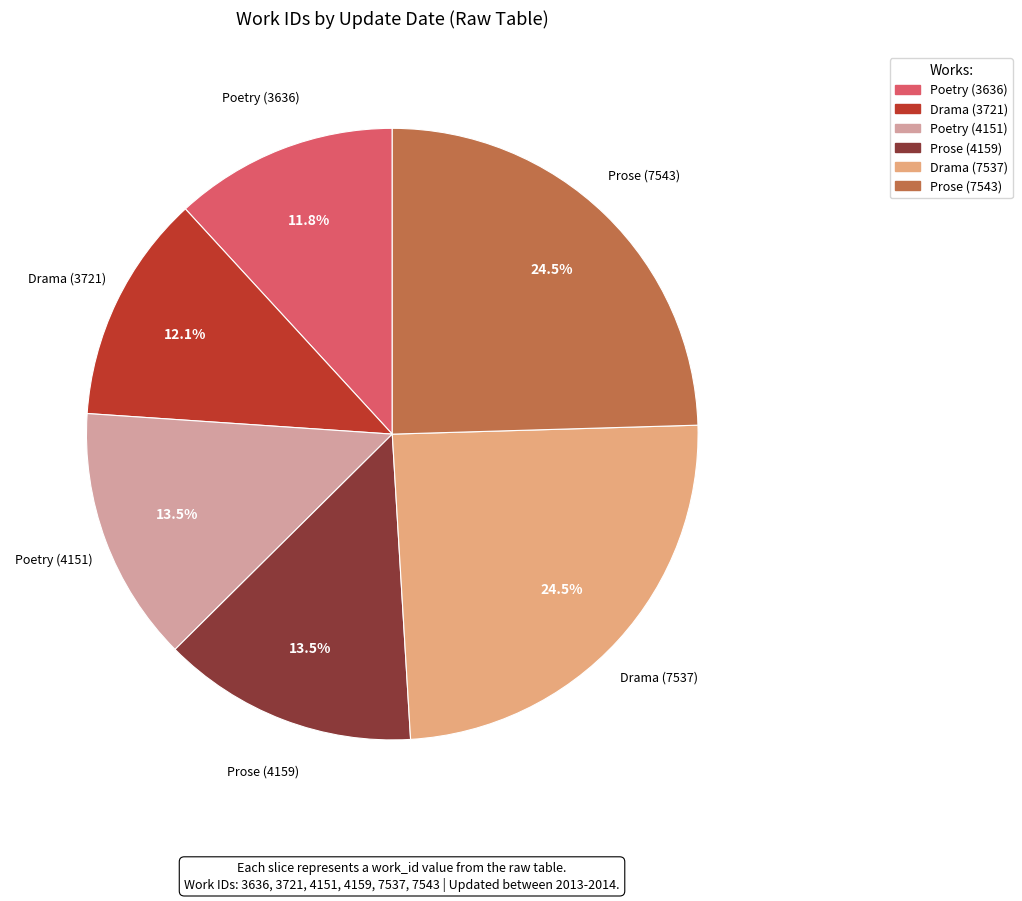

What is the ratio of the value at Poetry (3636) to the value at Prose (4159)?

0.9